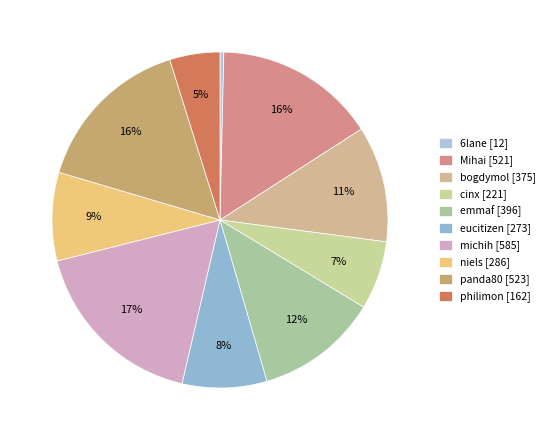

How many slices are in this pie chart?

10